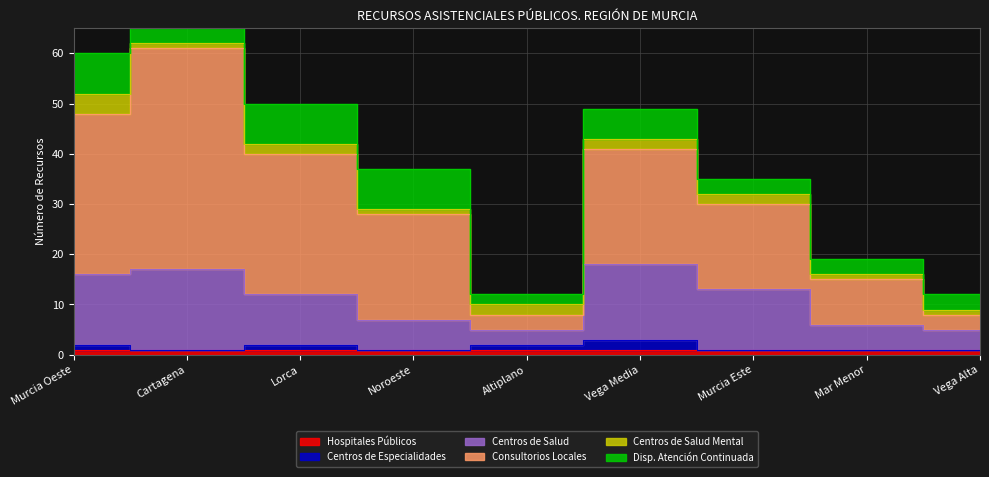

Which category has the highest value in the Consultorios Locales series?

Cartagena